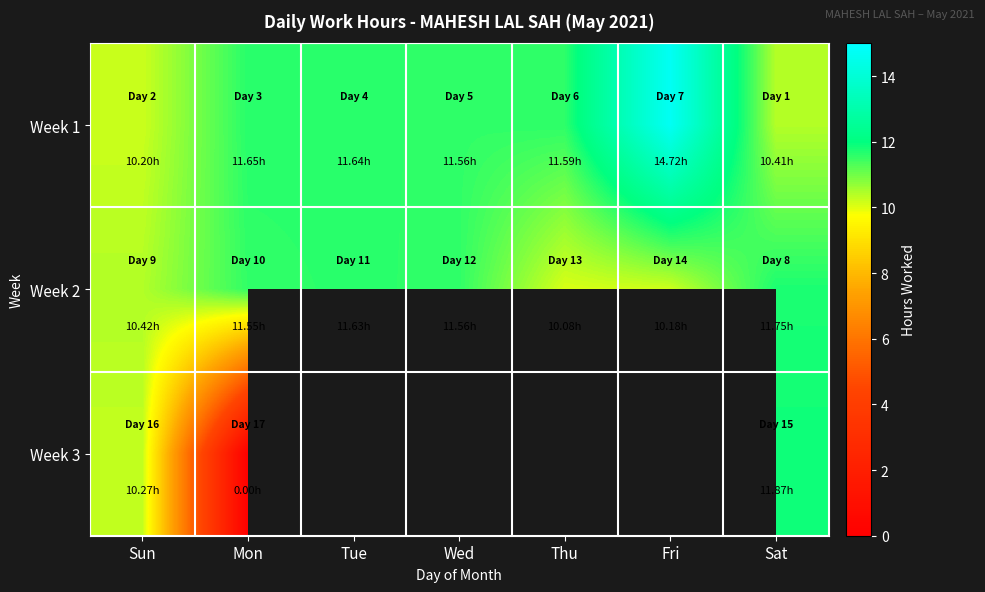

At how many categories does at least one series exceed 3?

7